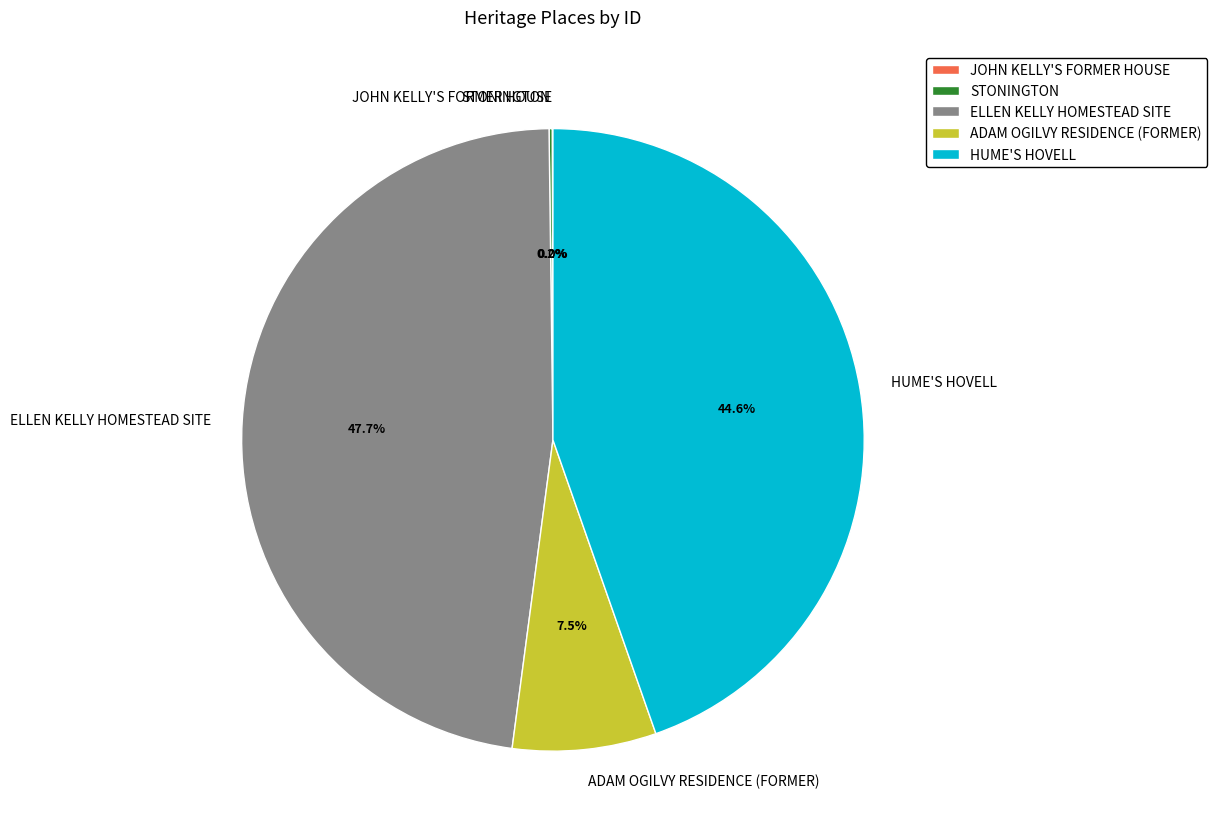

How much of the chart is everything except ELLEN KELLY HOMESTEAD SITE?

52.3%